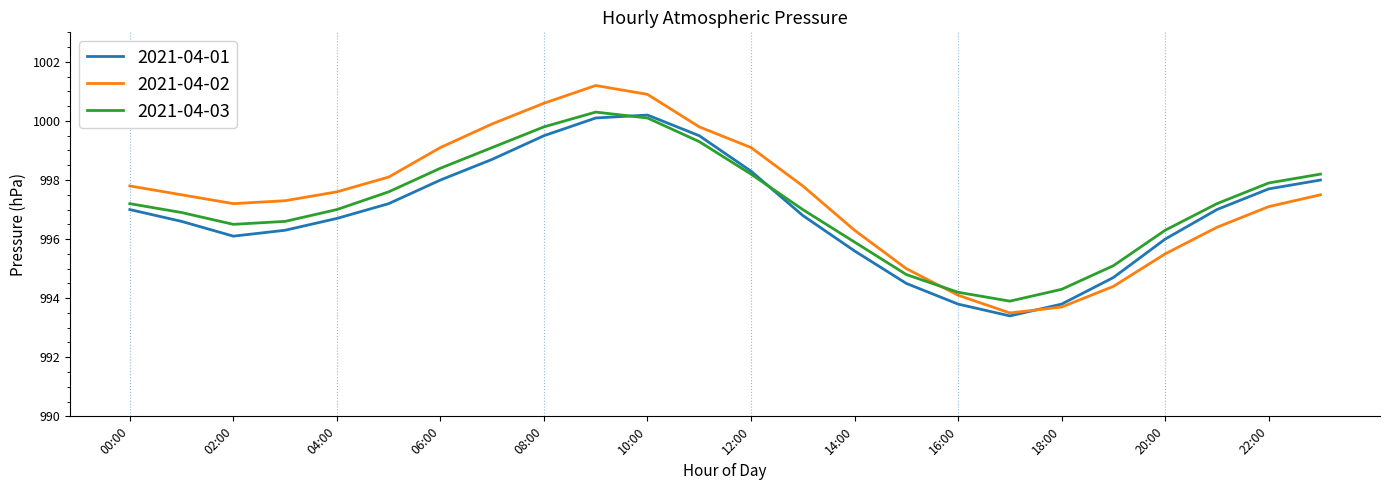

What is the greatest value displayed?

1001.2